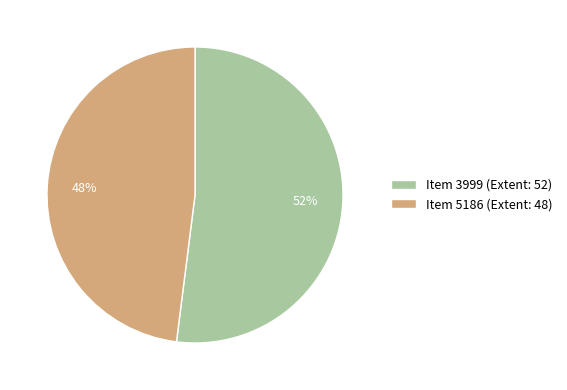

Is the sum of Item 5186 (Extent: 48) and Item 3999 (Extent: 52) greater than half?

Yes